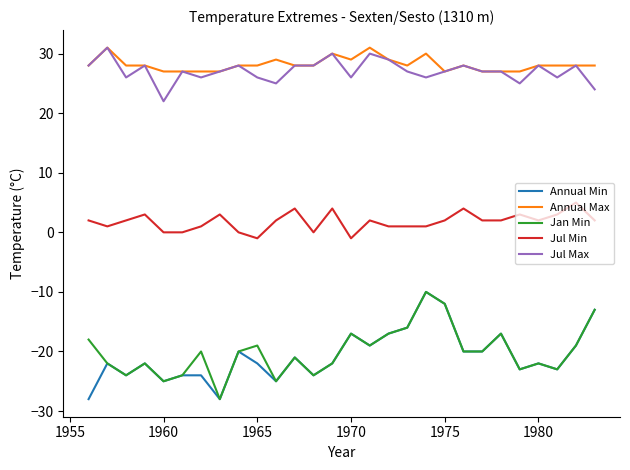

What is the maximum value for Jan Min?

-10